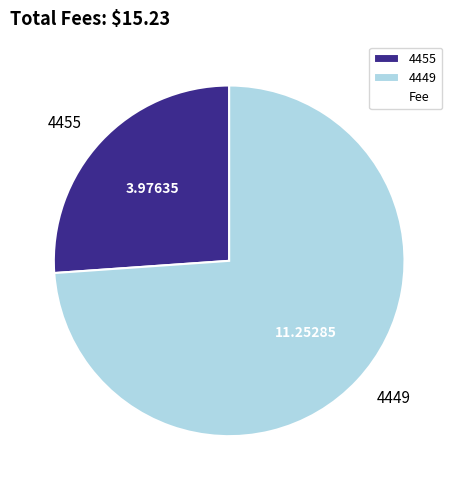

What is the ratio of the value at 4455 to the value at 4449?

0.4